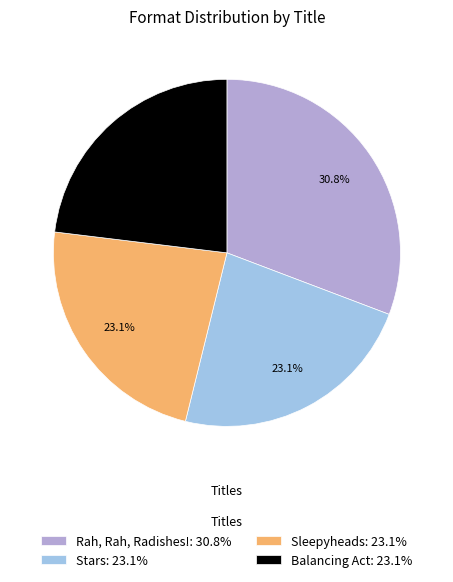

Is the sum of Stars: 23.1% and Balancing Act: 23.1% greater than half?

No